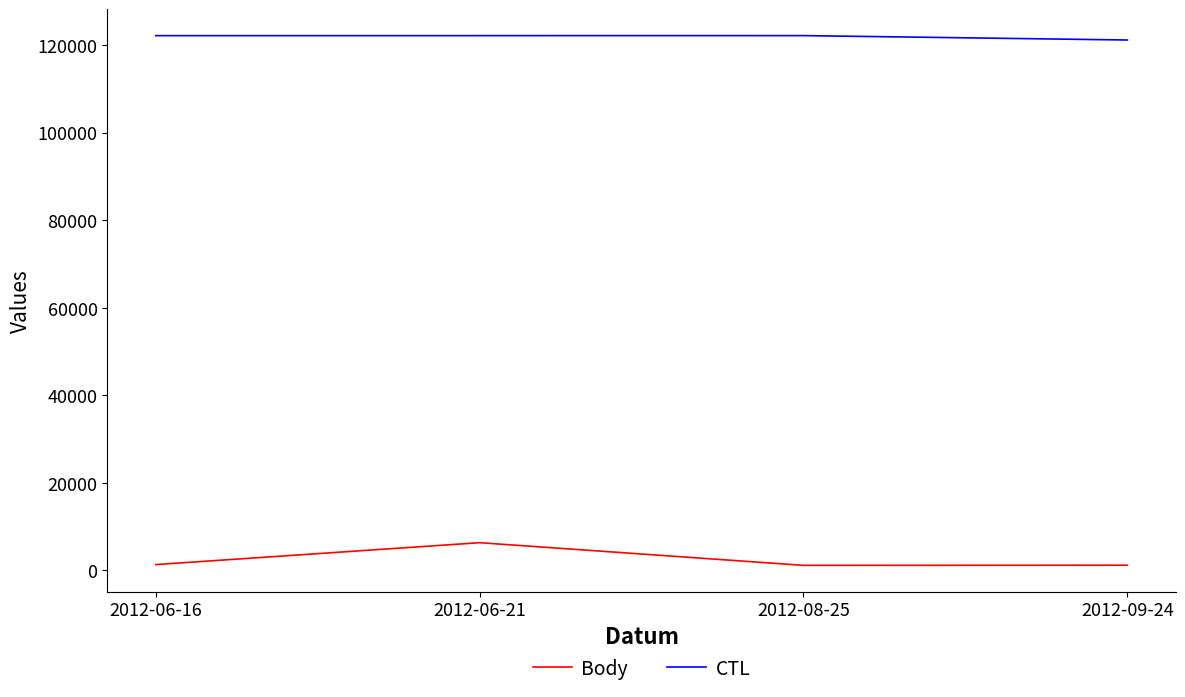

True or false: Body has a value of 6331 at 2012-06-21.

True